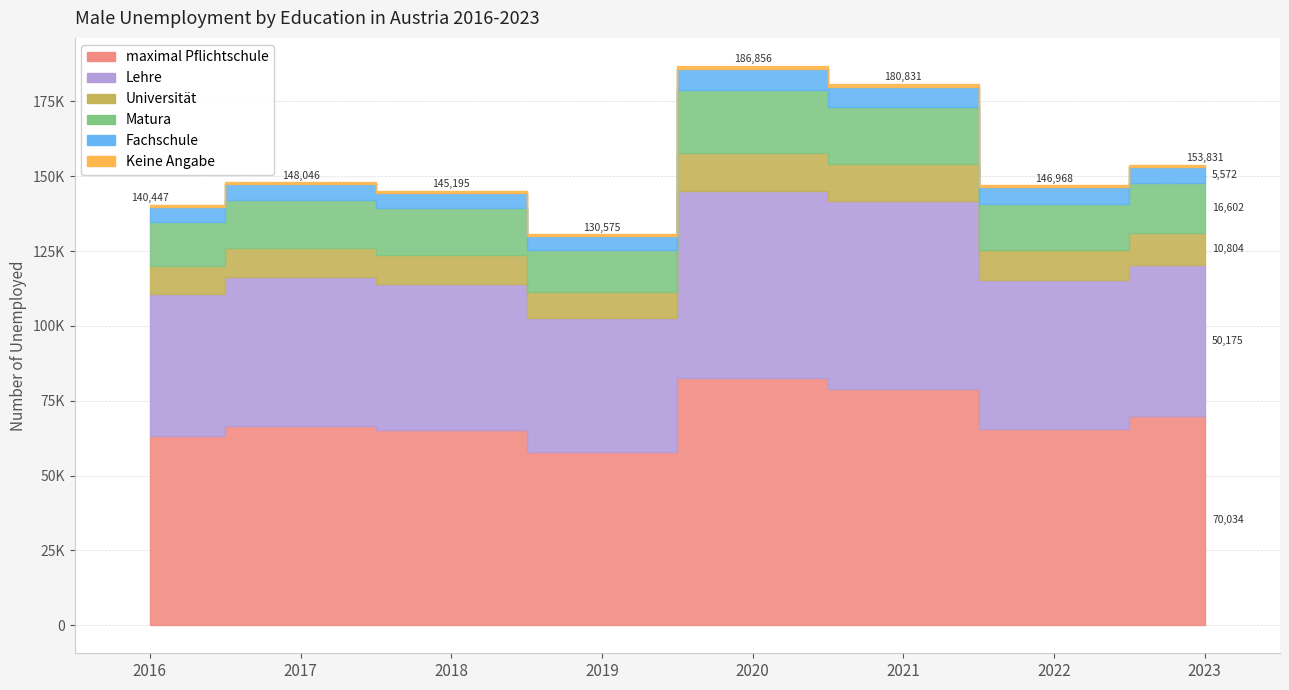

Where is the first local maximum for Matura?

2017